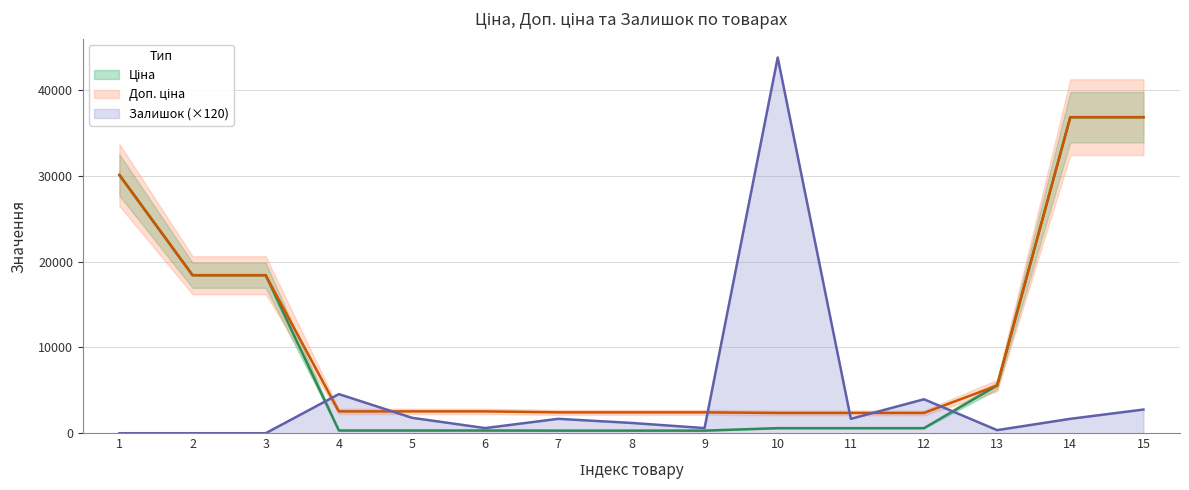

How many values in the Залишок series are below 1680?

7